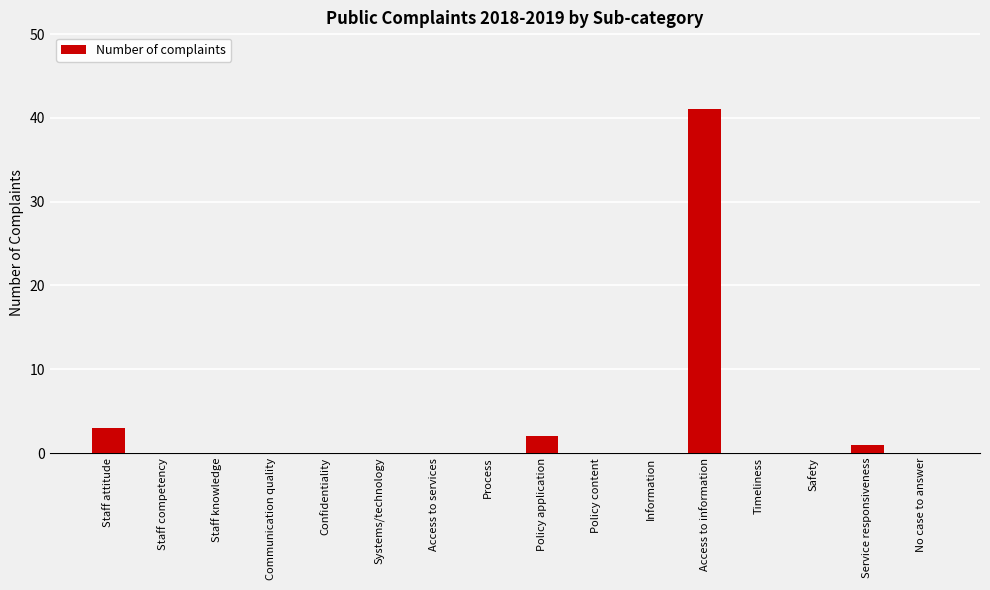

What is the maximum value shown in the chart?

41